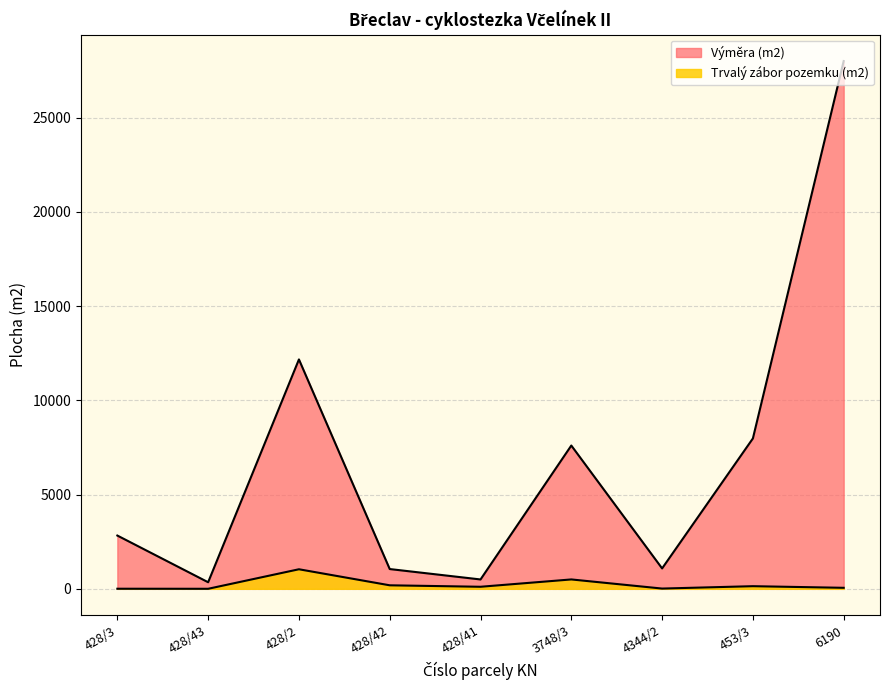

At which label does Výměra (m2) first exceed 2827?

428/2